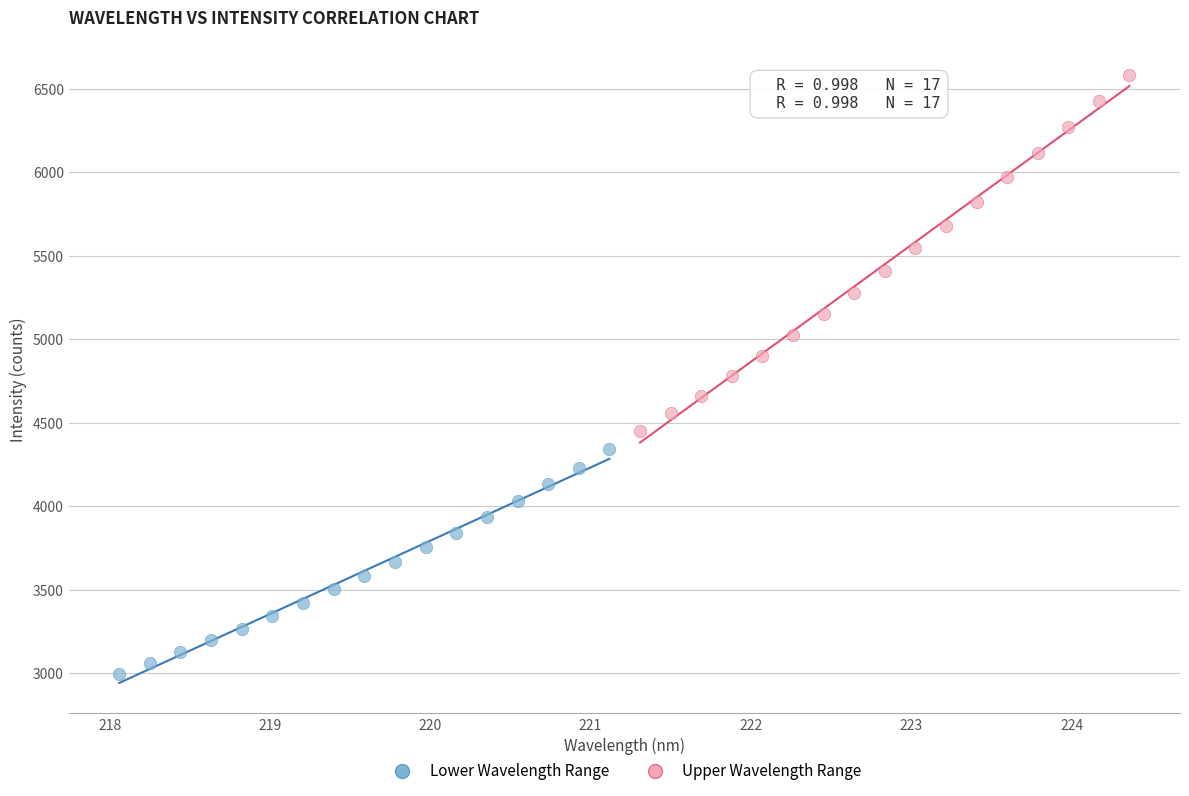

Which series has the widest spread of Y values?

Upper Wavelength Range